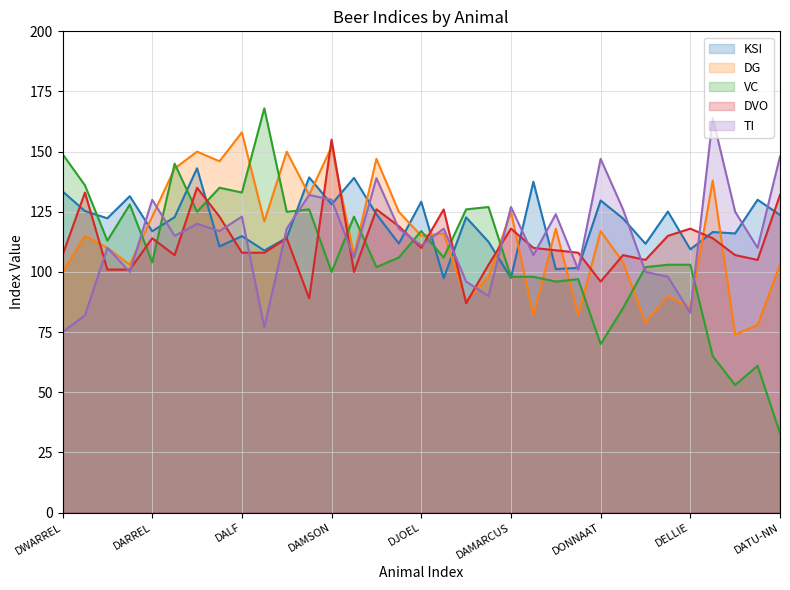

Which series has the largest total across all categories?

KSI